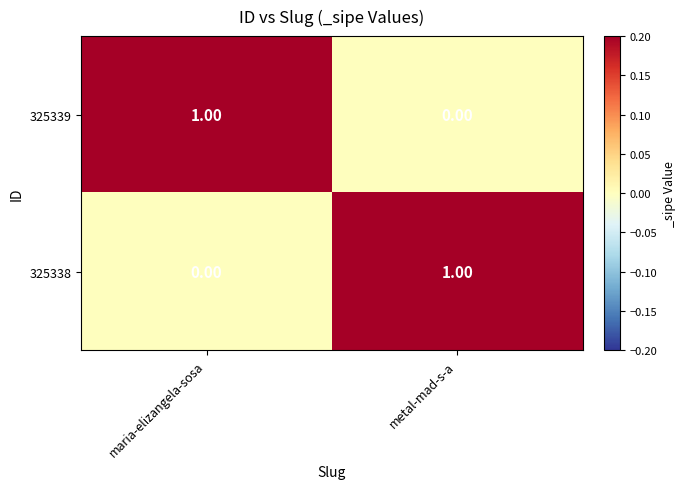

At which label is 325338 closest to 0?

maria-elizangela-sosa